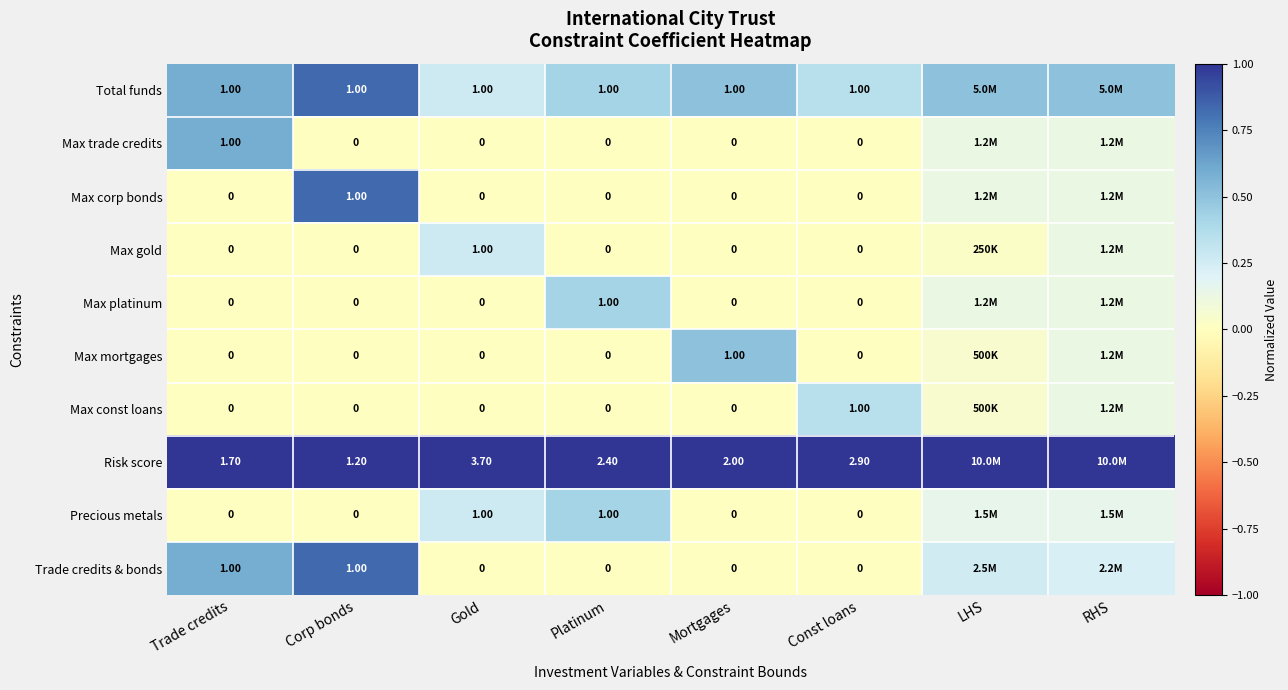

Between Corp bonds and Const loans, which series saw the biggest shift?

Risk score